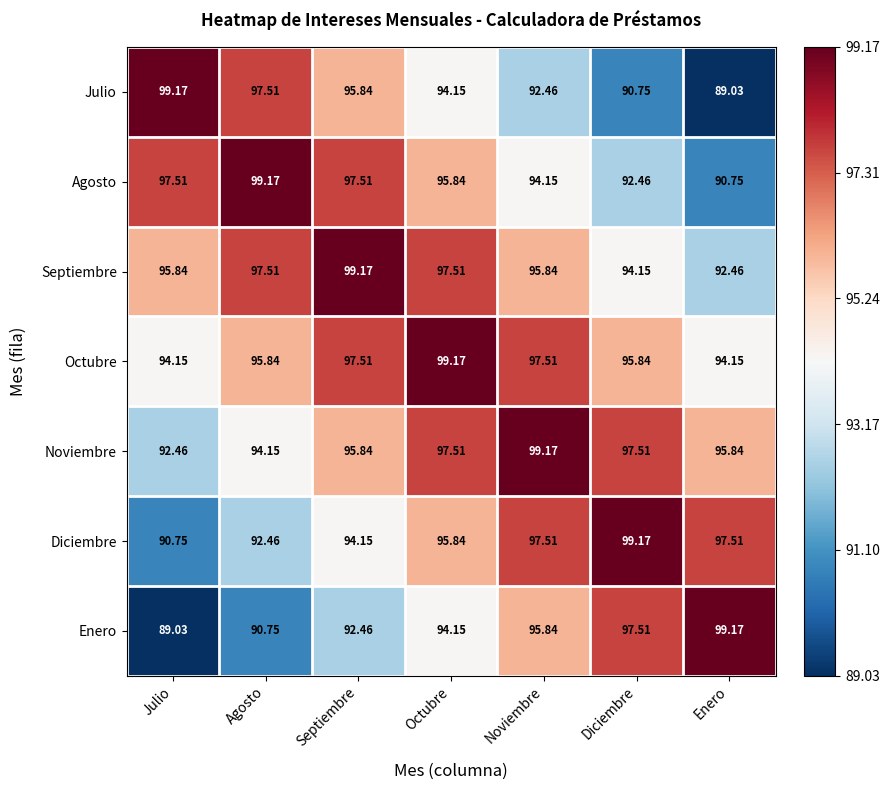

At which label does Octubre first exceed 95?

Agosto